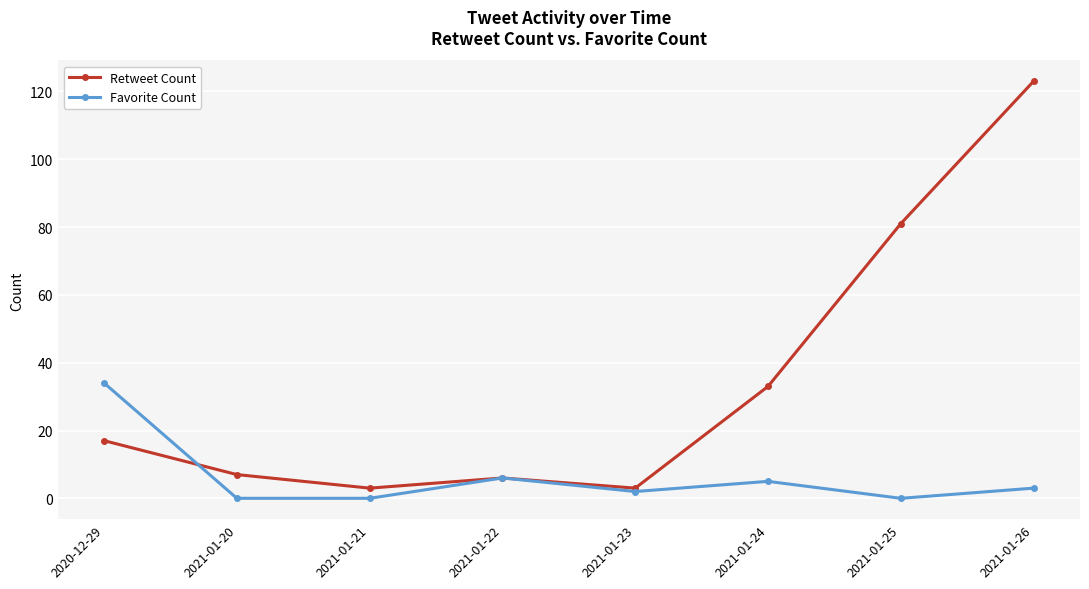

Where is the first local maximum for Retweet Count?

2021-01-22